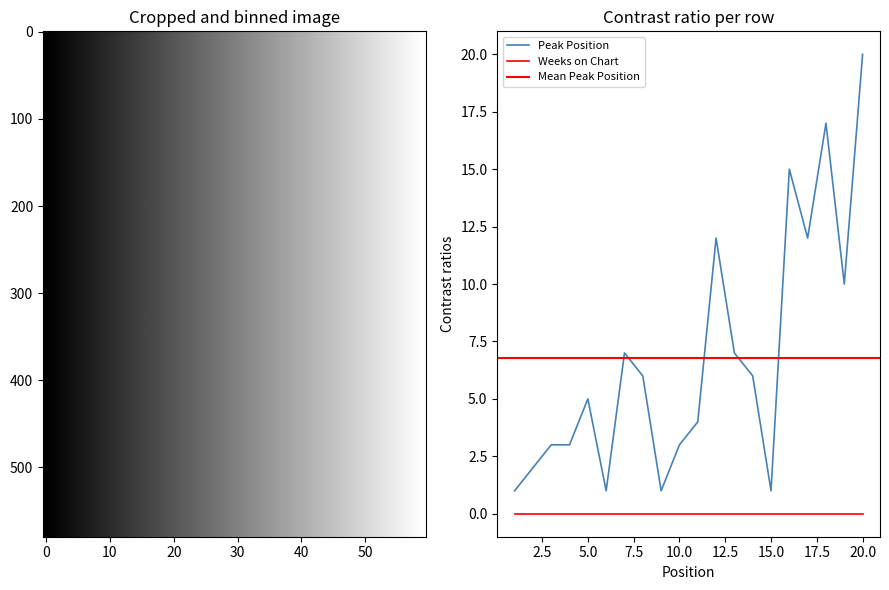

Approximately how many times larger is the value at 5 compared to 3?

1.7